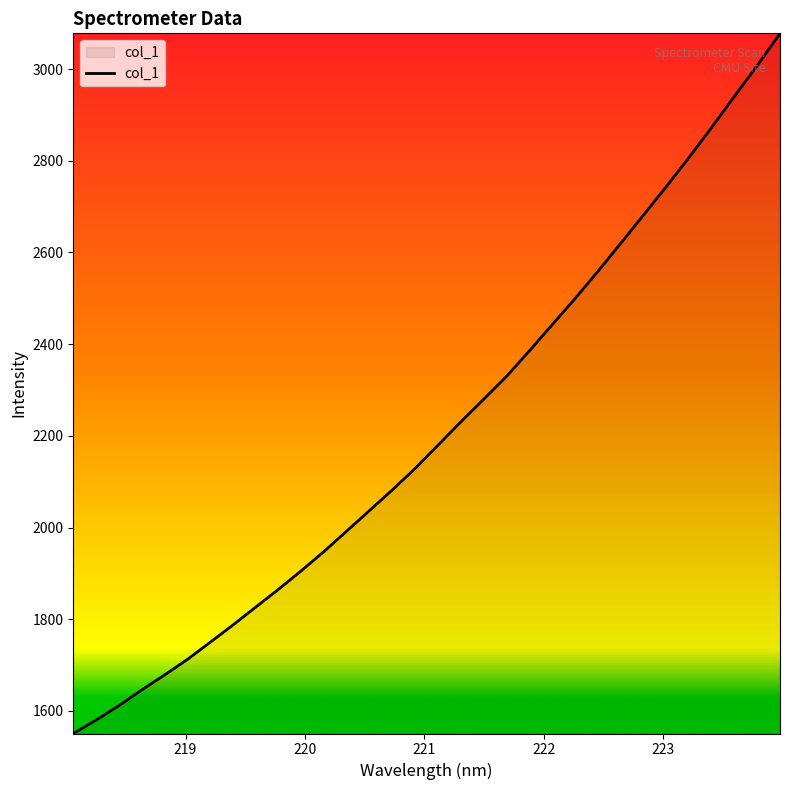

What is the sum of all values?

70763.6